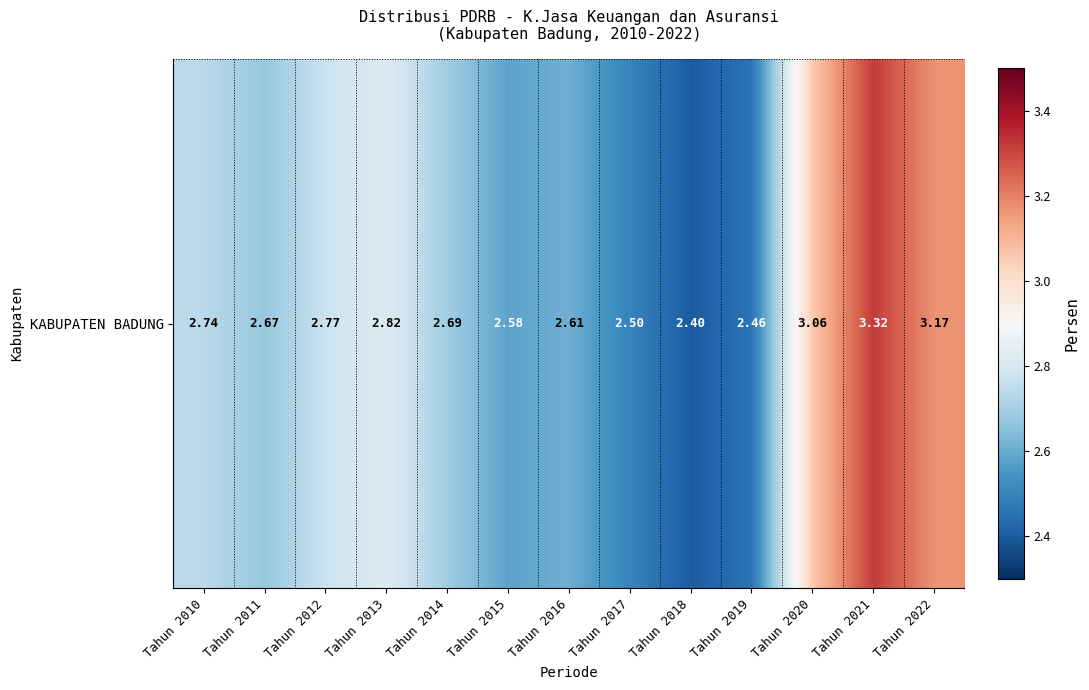

Which has a higher value, Tahun 2020 or Tahun 2011?

Tahun 2020